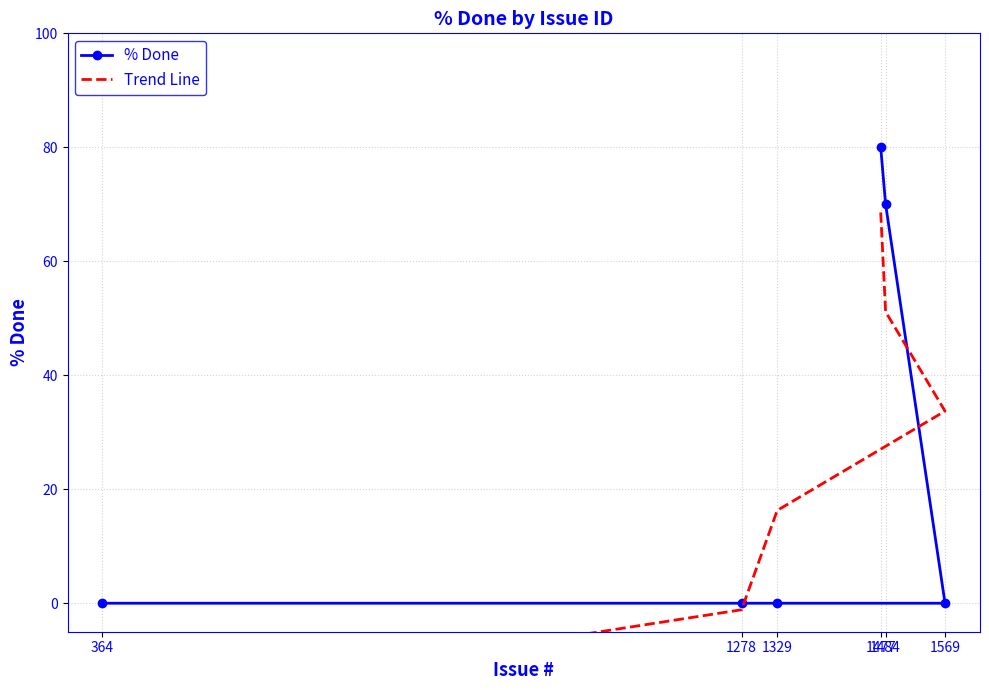

What is the highest value of the % Done series?

80